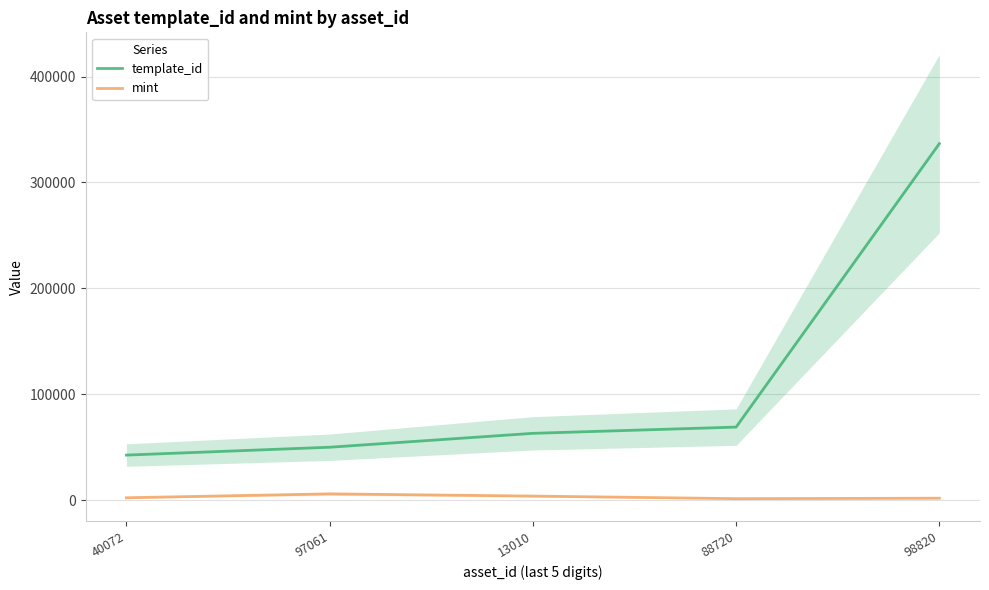

Is this an area chart (filled region under the line)?

No